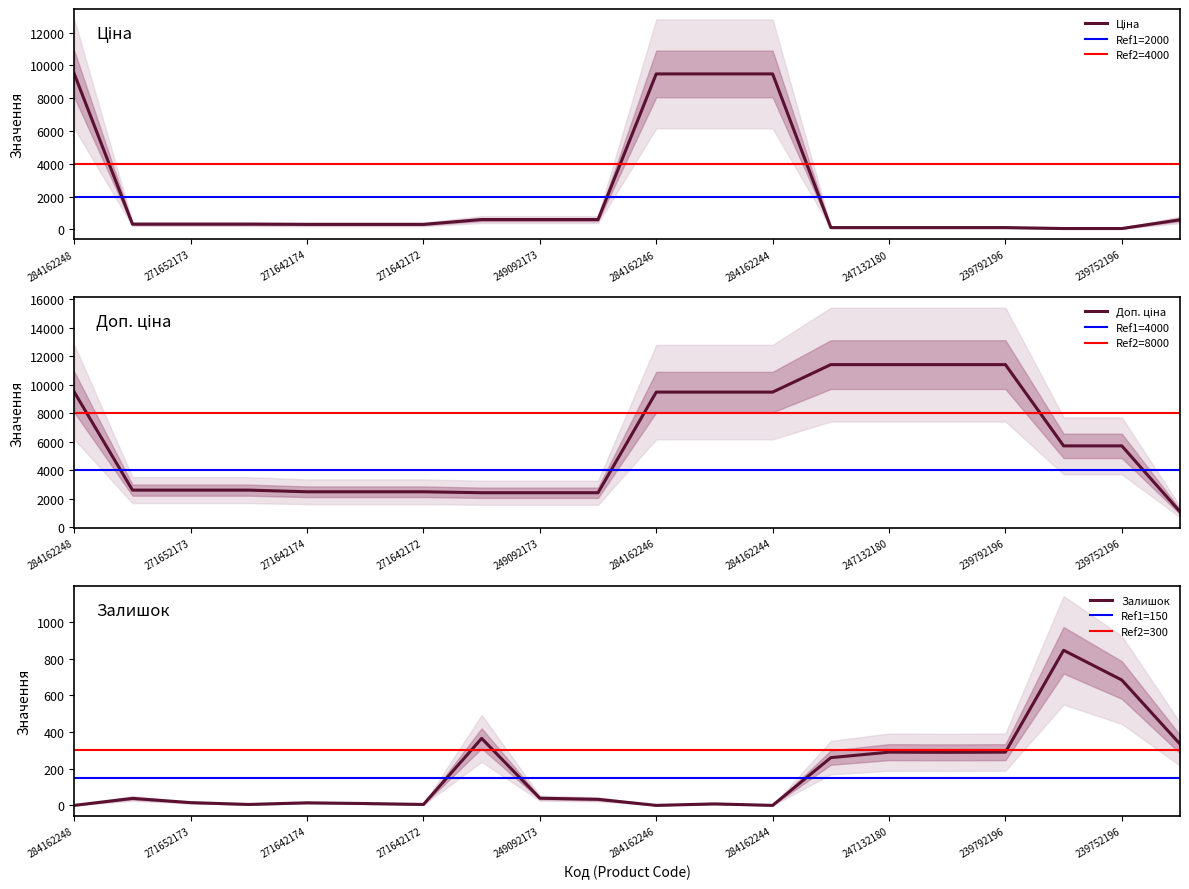

What position from the right is 284162246?

10